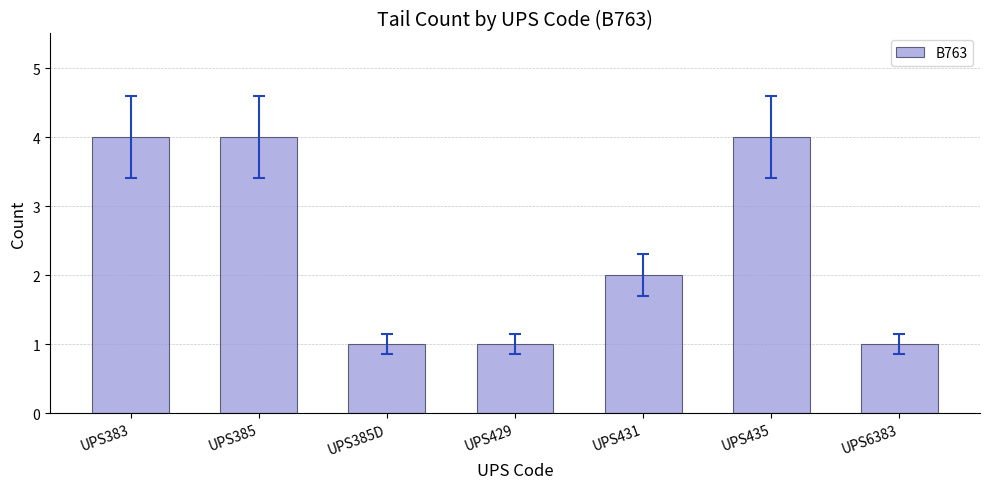

Reading right to left, list all the values displayed in this chart.

UPS6383=1	UPS435=4	UPS431=2	UPS429=1	UPS385D=1	UPS385=4	UPS383=4